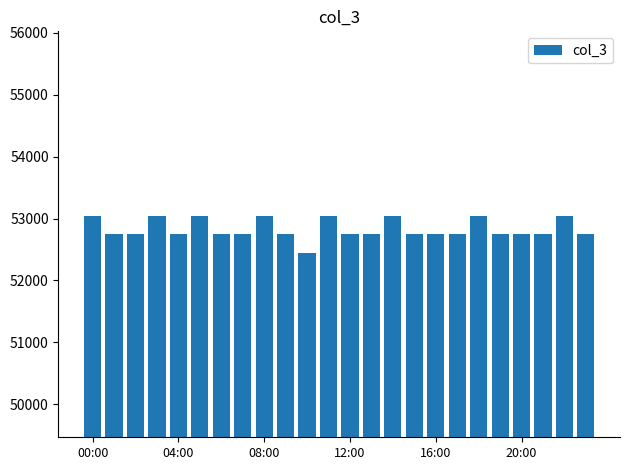

What is the average value?

52833